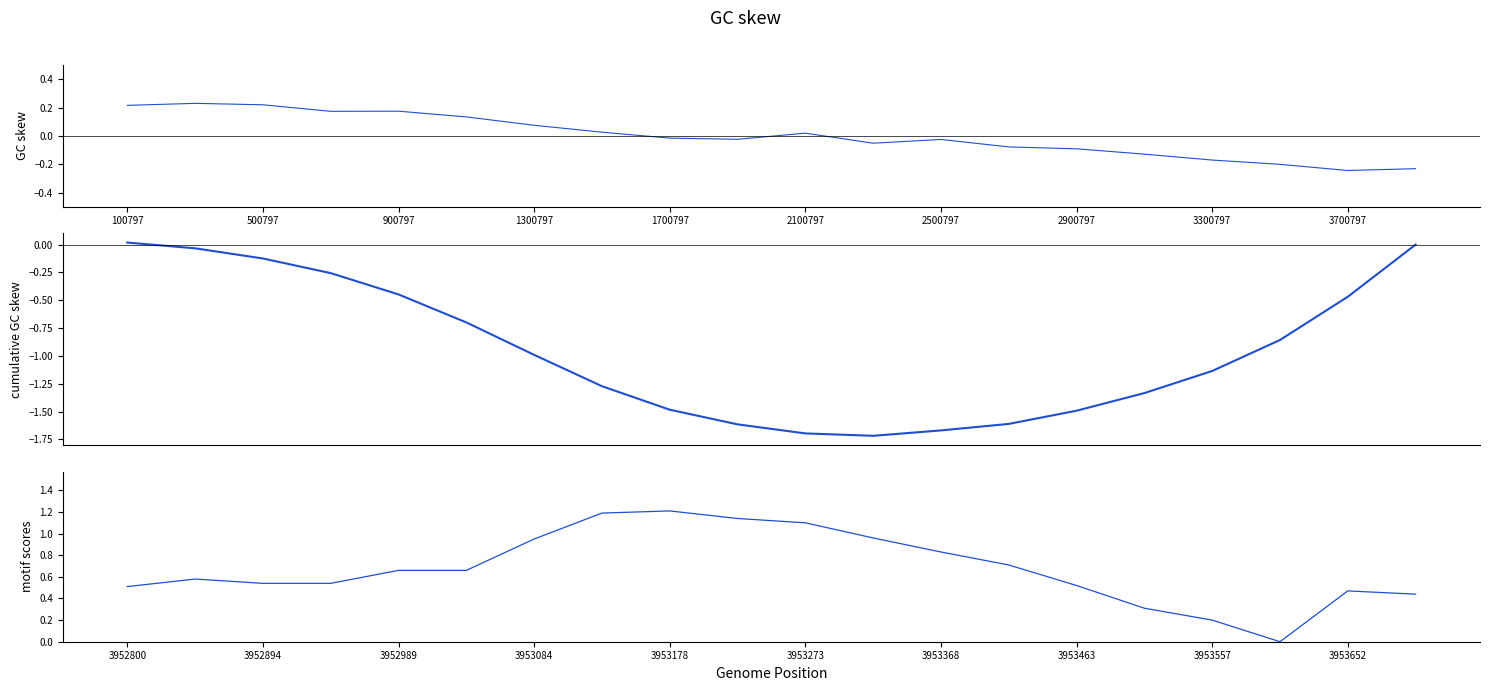

Does the chart have visible grid lines?

No